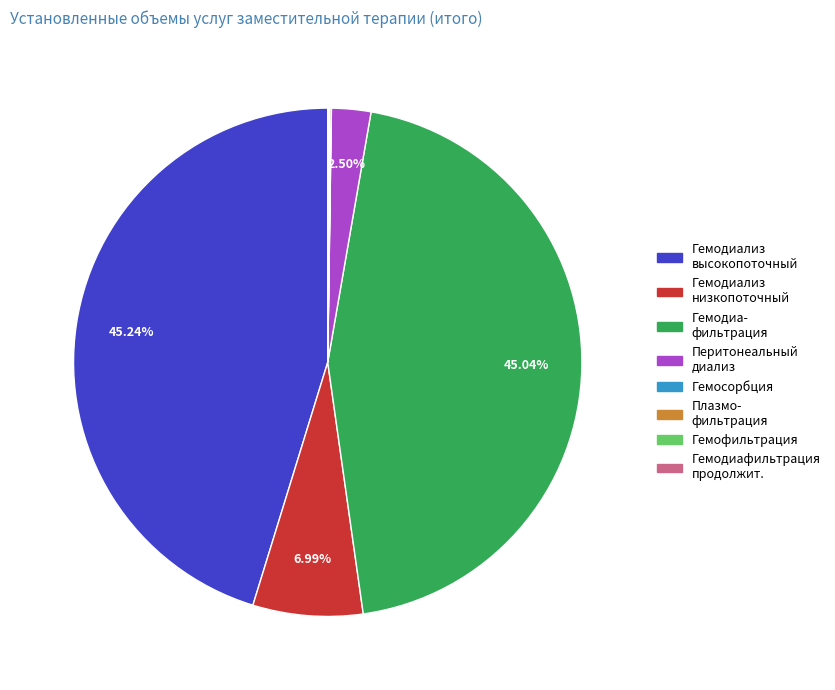

Is there any slice that represents more than half of the pie?

No